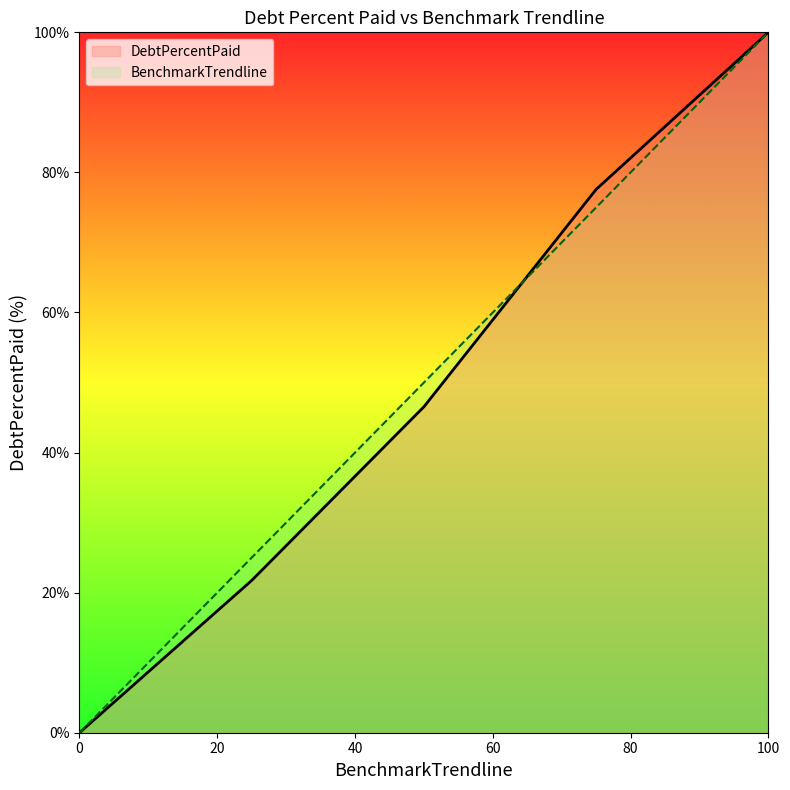

At which label does BenchmarkTrendline reach its peak?

100